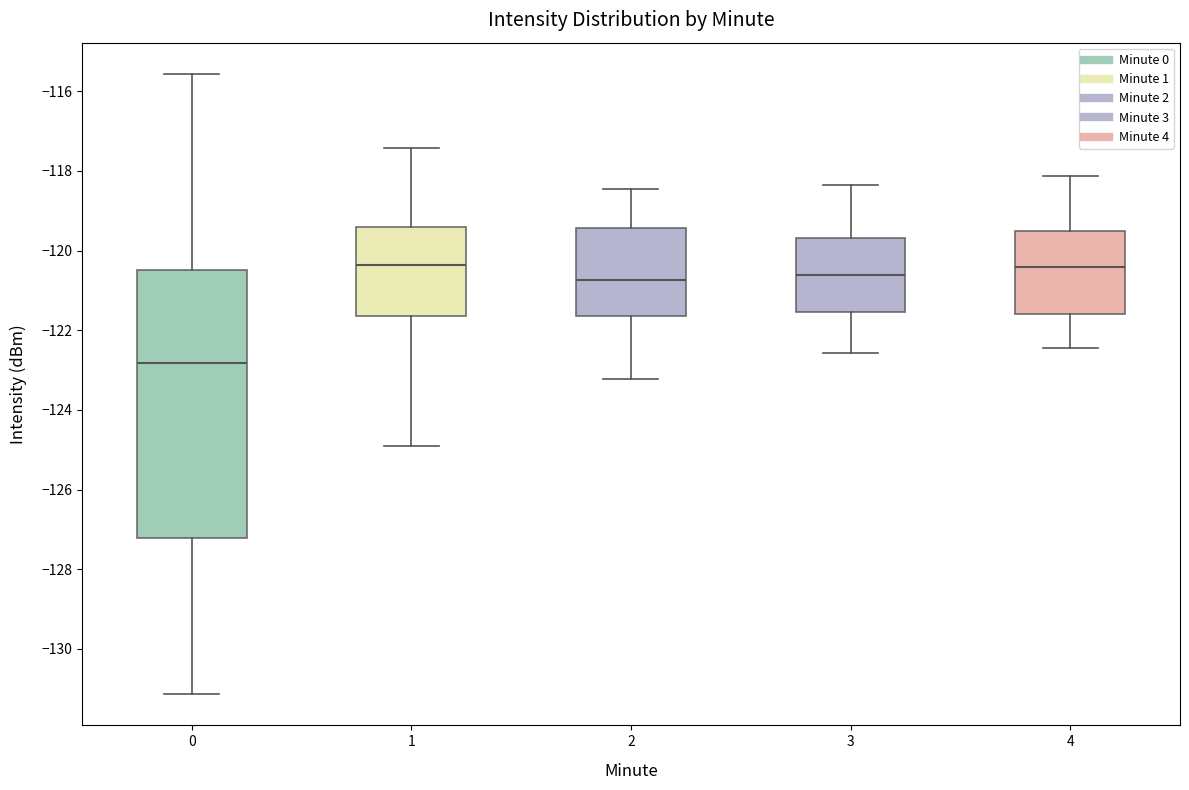

Reading left to right, transcribe this box plot: for each box, give where its median line is, the range the box spans, and where its two whiskers end, as read against the y-axis. The values are not printed on the chart, so give them approximately, as read against the axis.

0: median -122.8, box -127.2 to -120.4, whiskers -131.2 to -115.6
1: median -120.4, box -121.6 to -119.4, whiskers -125.0 to -117.4
2: median -120.8, box -121.6 to -119.4, whiskers -123.2 to -118.4
3: median -120.6, box -121.6 to -119.6, whiskers -122.6 to -118.4
4: median -120.4, box -121.6 to -119.6, whiskers -122.4 to -118.2